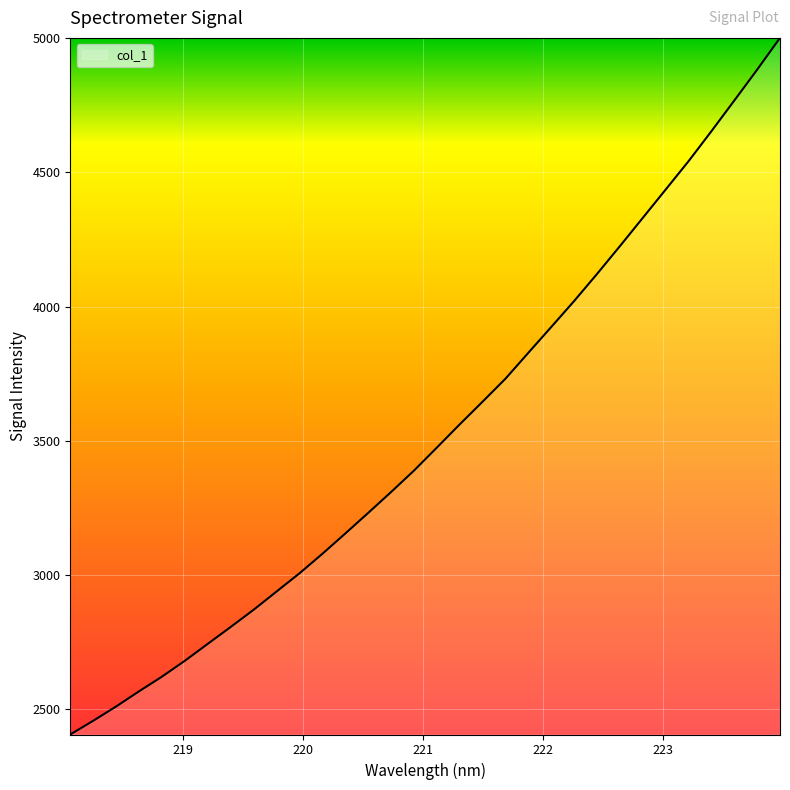

What is the maximum value shown in the chart?

5000.7